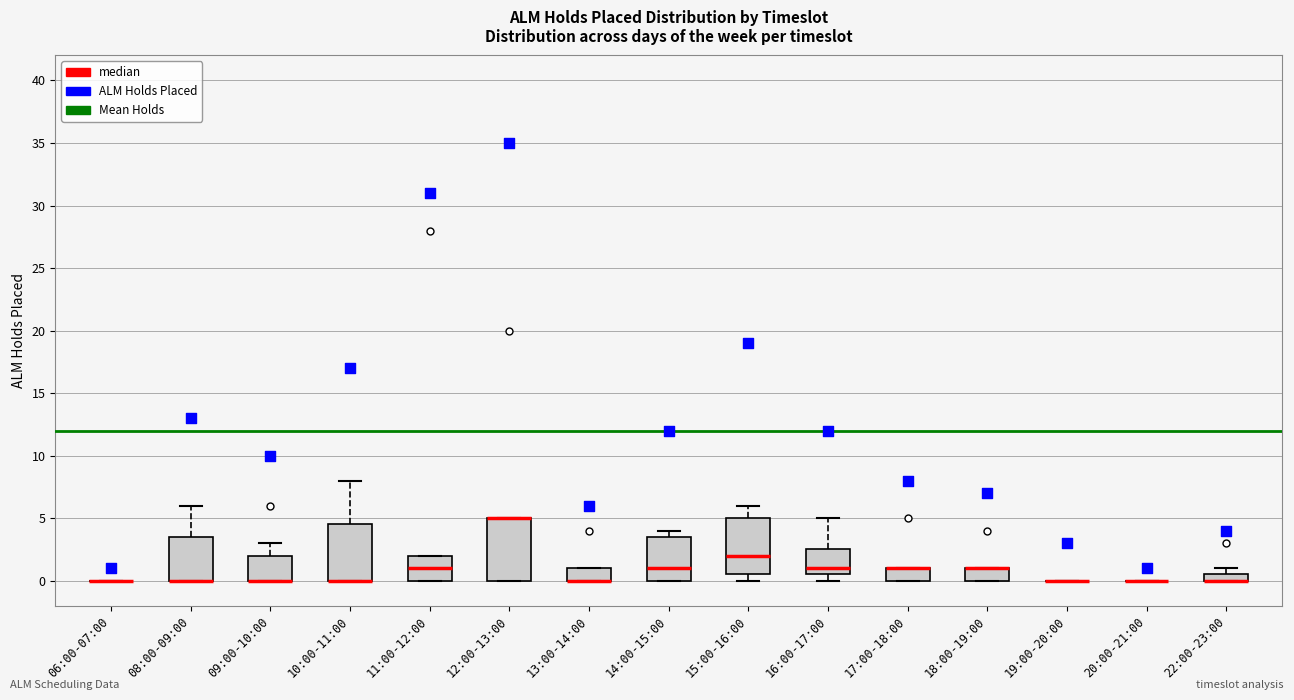

Where is the upper edge of the box for 12:00-13:00 on the y-axis? The values are not printed on the chart, so give them approximately, as read against the axis.

5.0